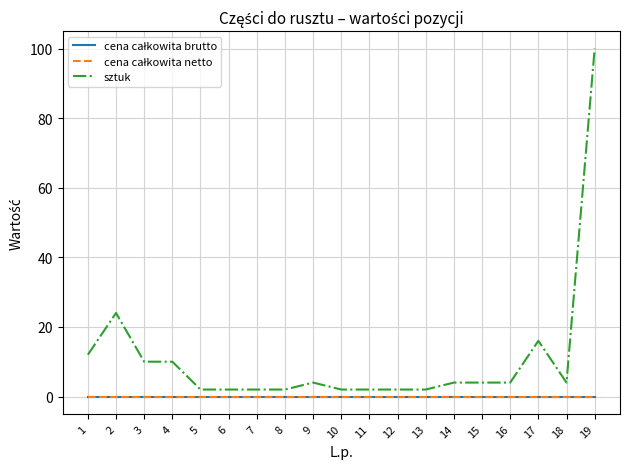

Where is sztuk nearest to the value 51?

2